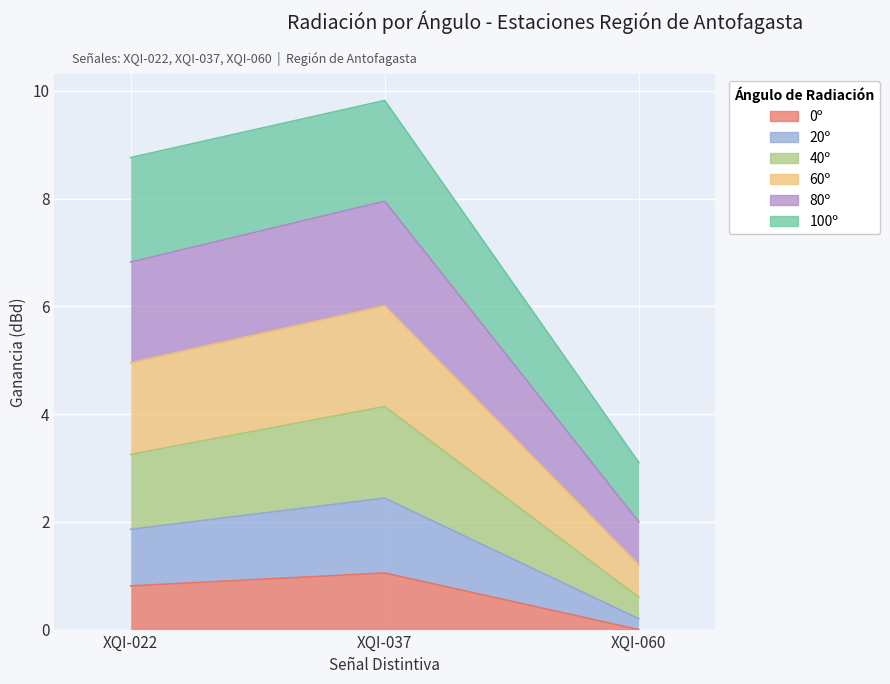

True or false: 0º has a value of 0.0 at XQI-060.

True